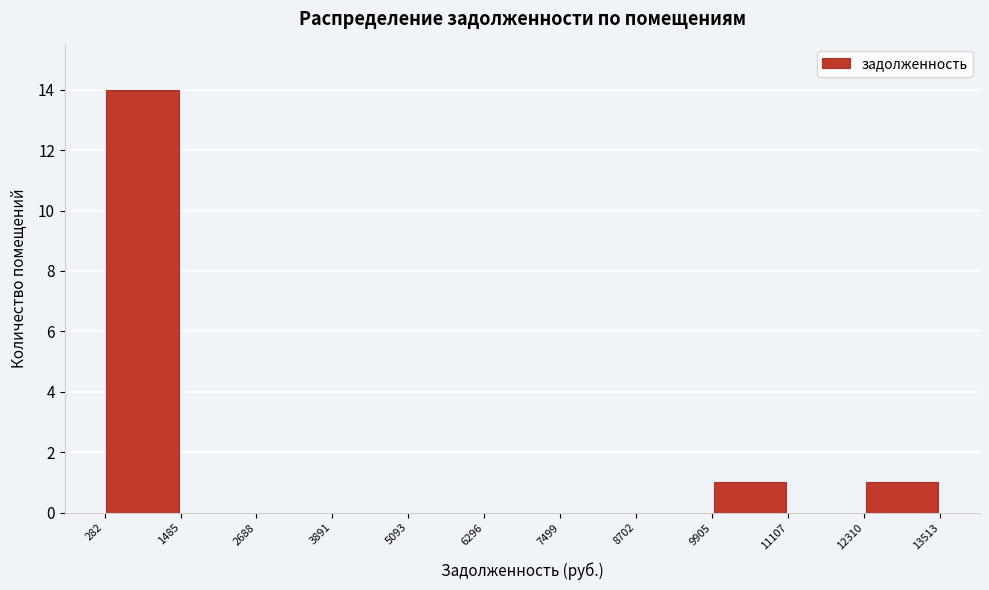

Reading left to right, transcribe this chart: for each bar, give the range it covers on the x-axis and its height. The values are not printed on the chart, so give them approximately, as read against the axis.

282 to 1485: 14
1485 to 2688: 0
2688 to 3891: 0
3891 to 5093: 0
5093 to 6296: 0
6296 to 7499: 0
7499 to 8702: 0
8702 to 9905: 0
9905 to 11107: 1
11107 to 12310: 0
12310 to 13513: 1